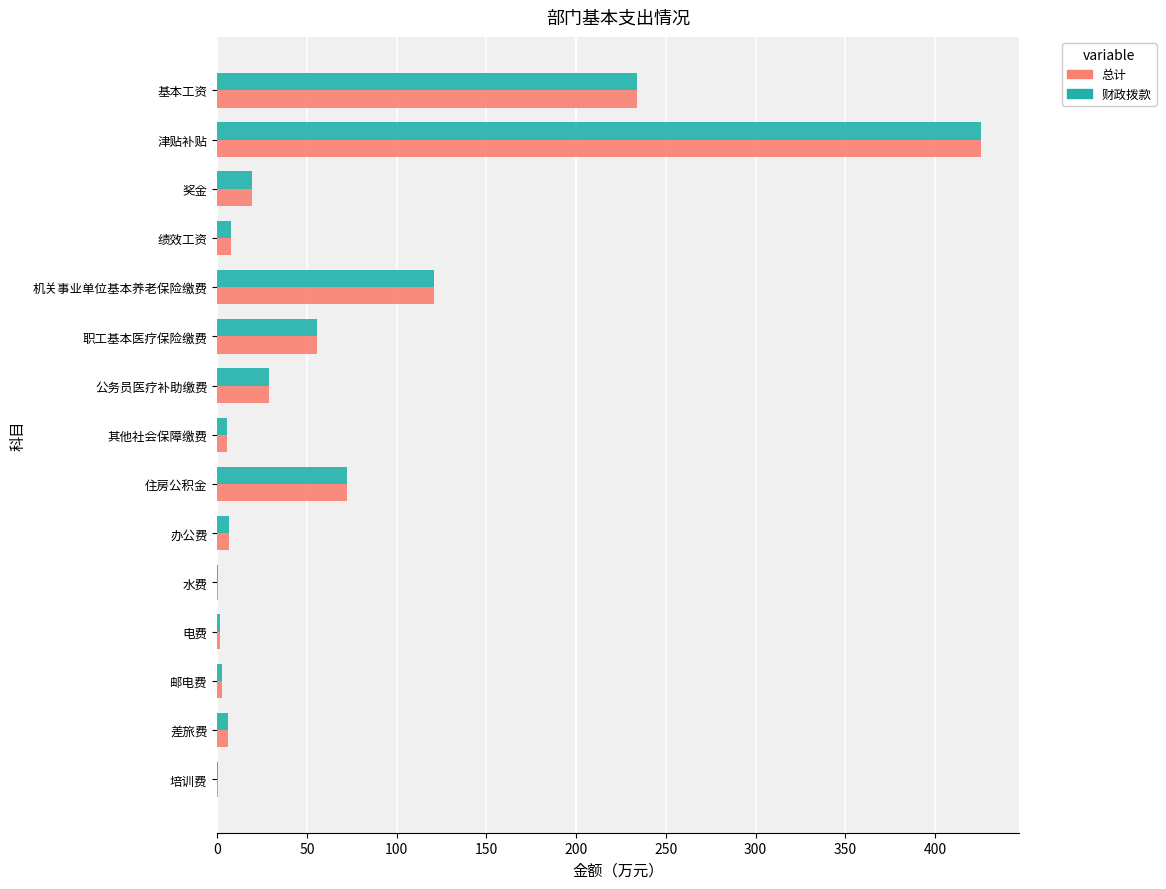

True or false: 财政拨款 has a value of 425.4 at 津贴补贴.

True